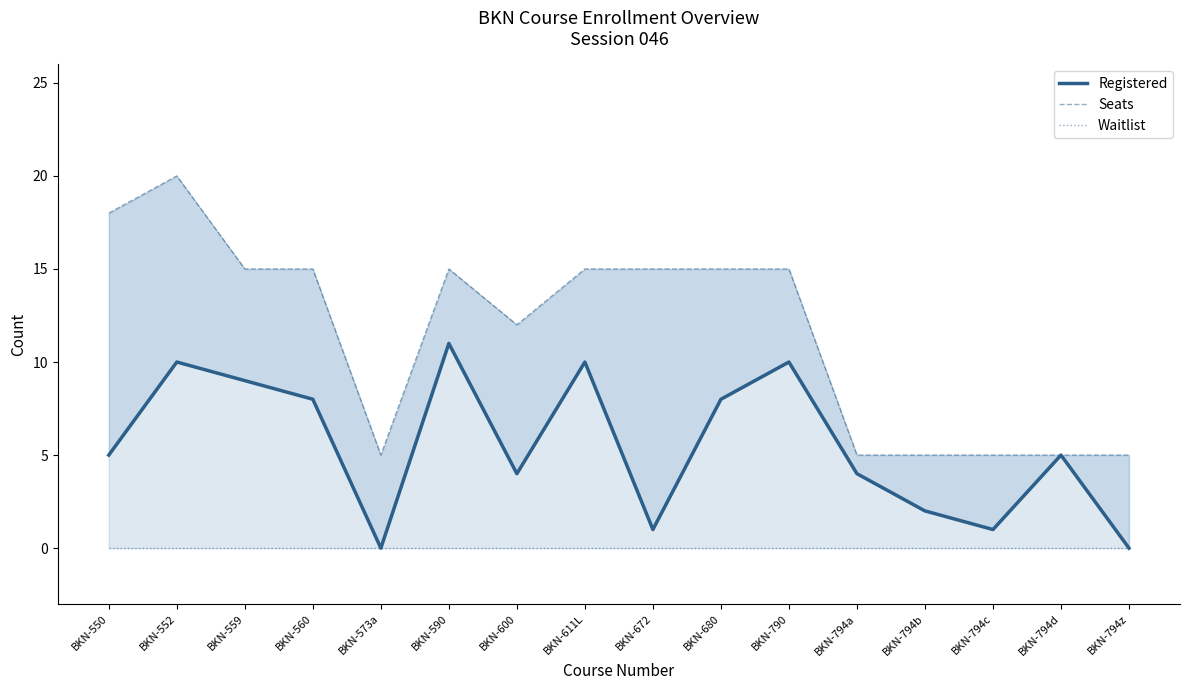

What is the value of the Seats point at the 7th from the left?

12